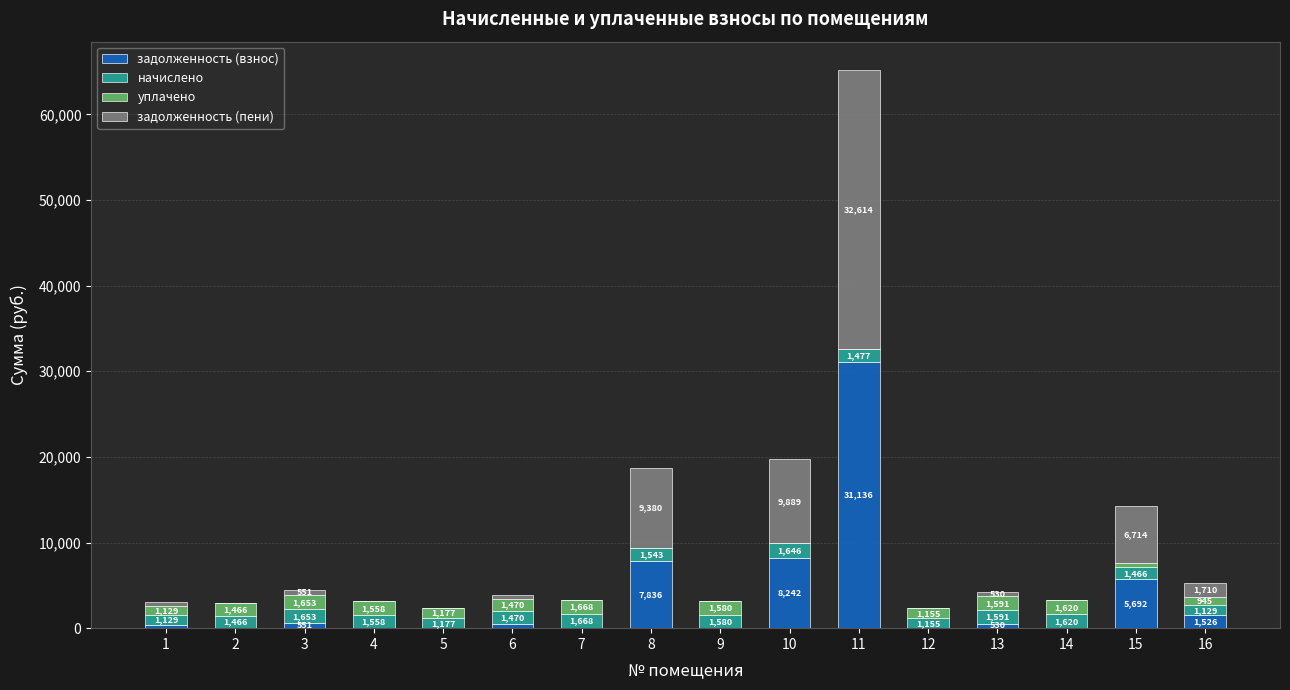

At which label does задолженность (взнос) reach its peak?

11